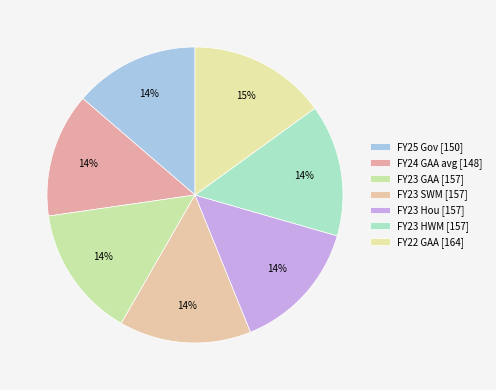

To the nearest percent, what portion does FY23 Hou represent?

14%